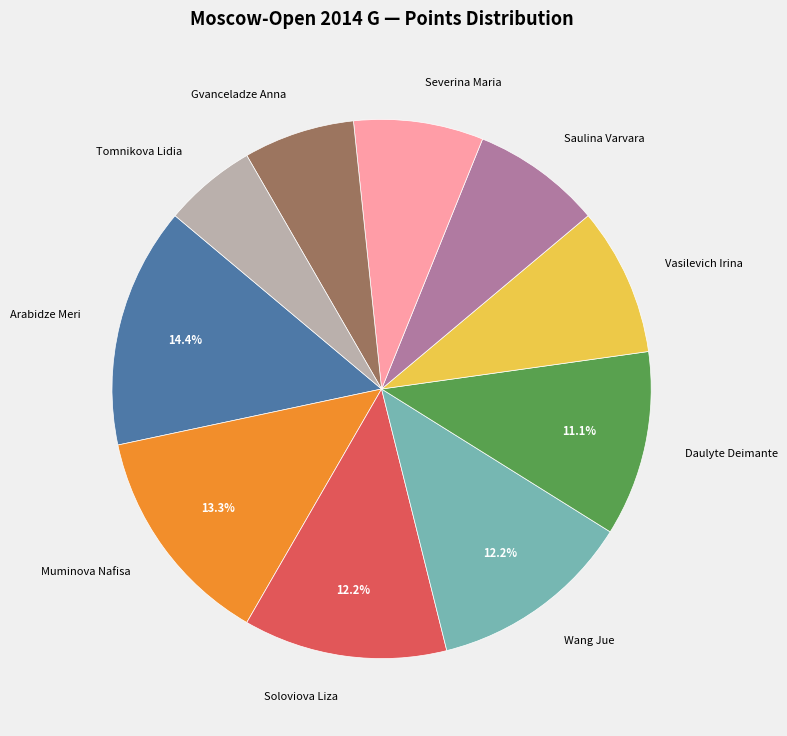

Does Wang Jue represent more than half of the total?

No